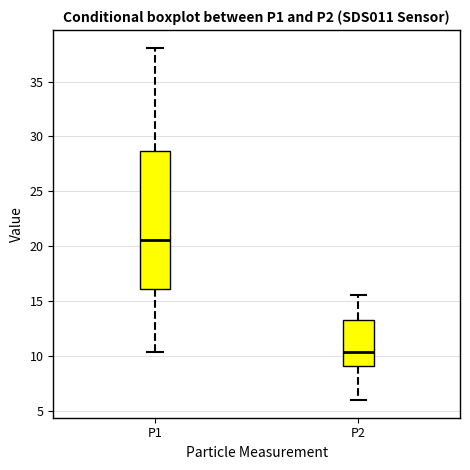

Where is the lower edge of the box for P2 on the y-axis? The values are not printed on the chart, so give them approximately, as read against the axis.

9.0